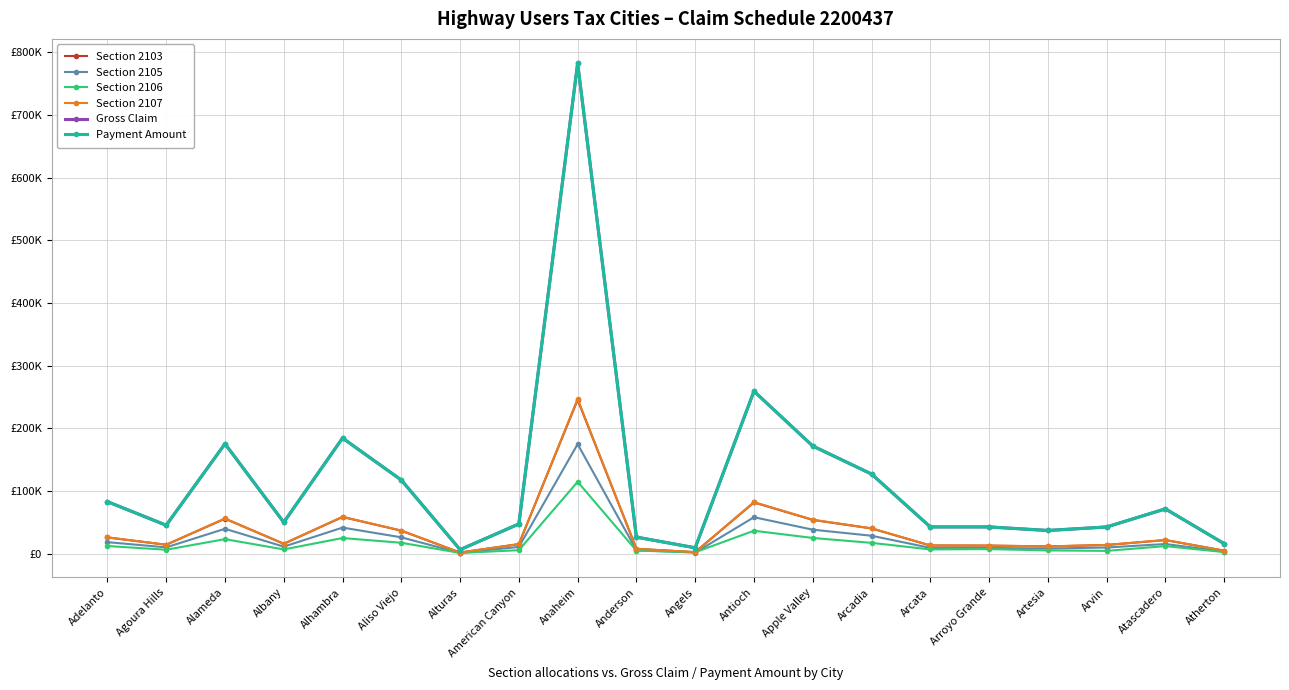

What is the label of the 6th point from the right?

Arcata